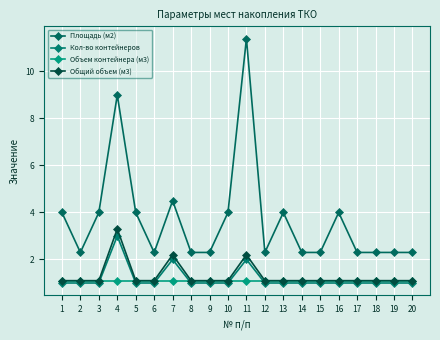

What is the difference between the Кол-во контейнеров values at 10 and 7?

1.0